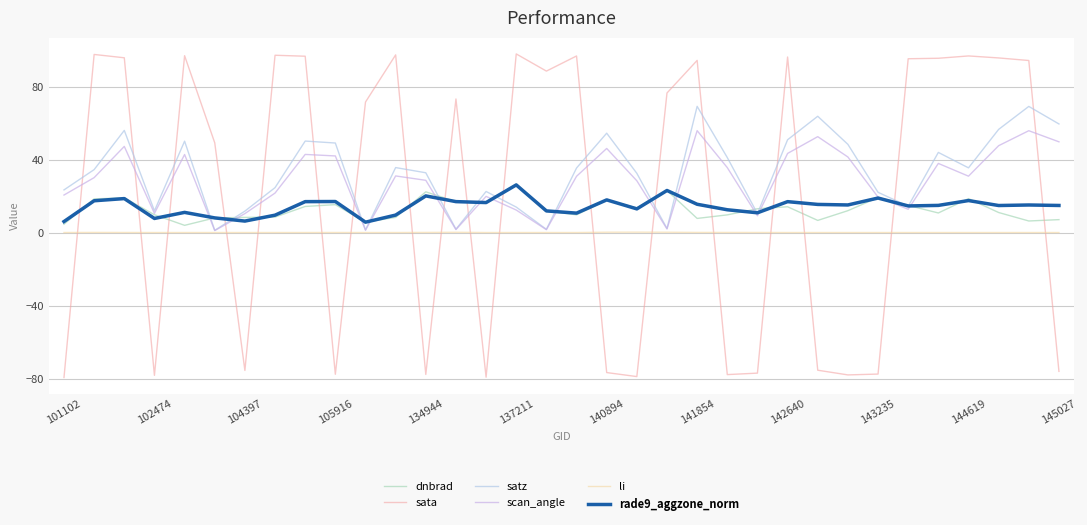

How many interior local valleys does the scan_angle series have?

9